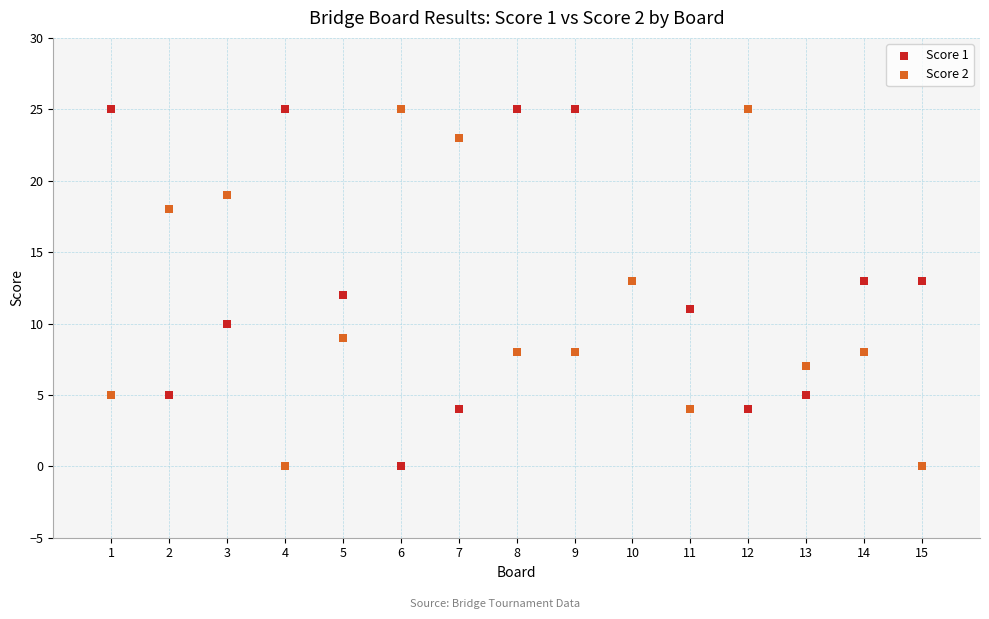

What is the X range (max minus min) for the scatter plot?

14